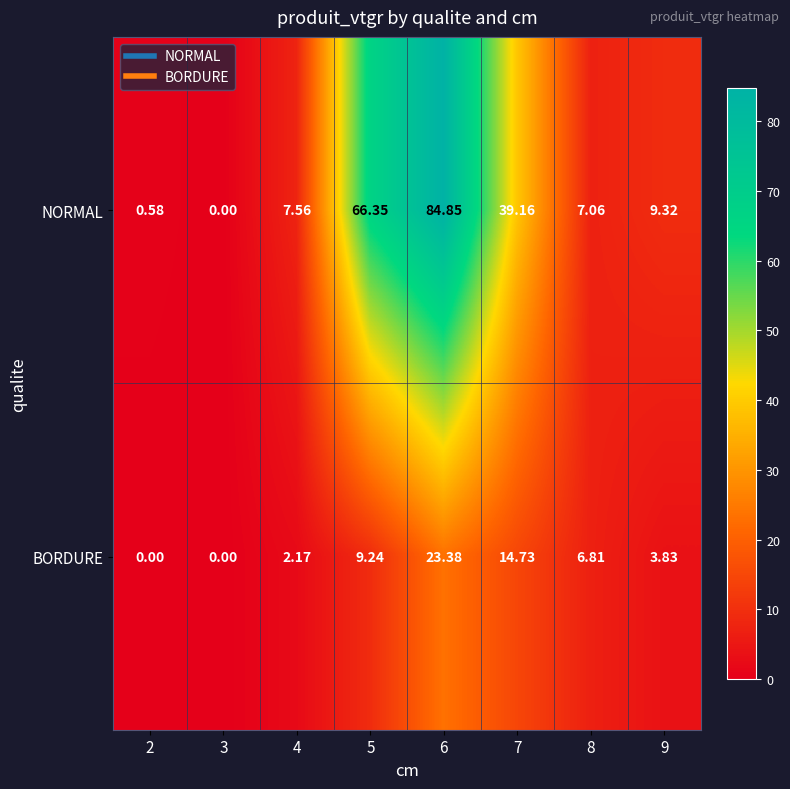

Which series changed the most between 2 and 4?

NORMAL